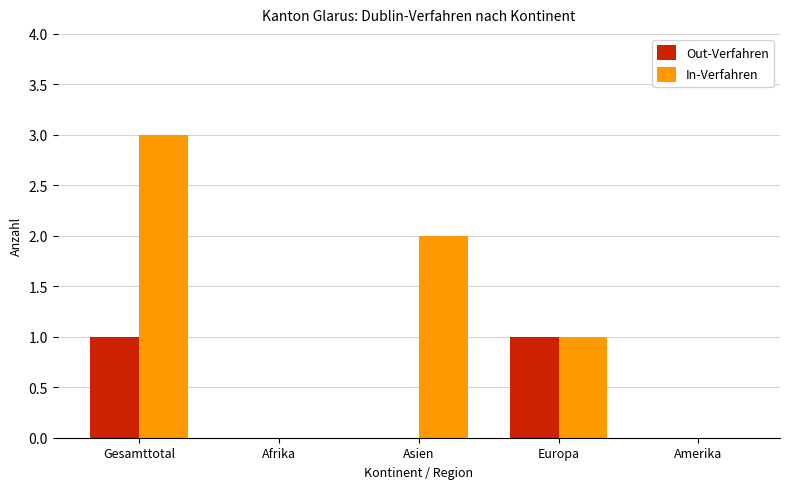

What are all the series names shown in the legend?

Out-Verfahren, In-Verfahren